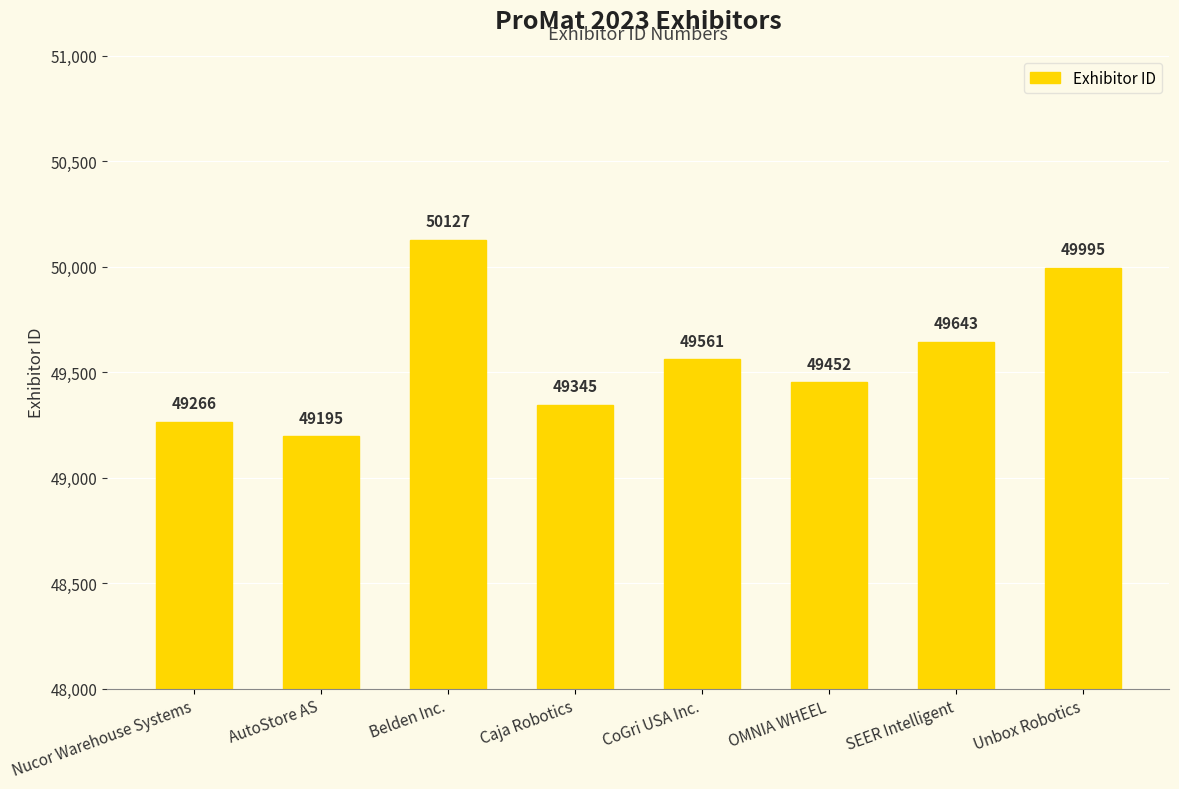

Where does the data first go above 49561?

Belden Inc.